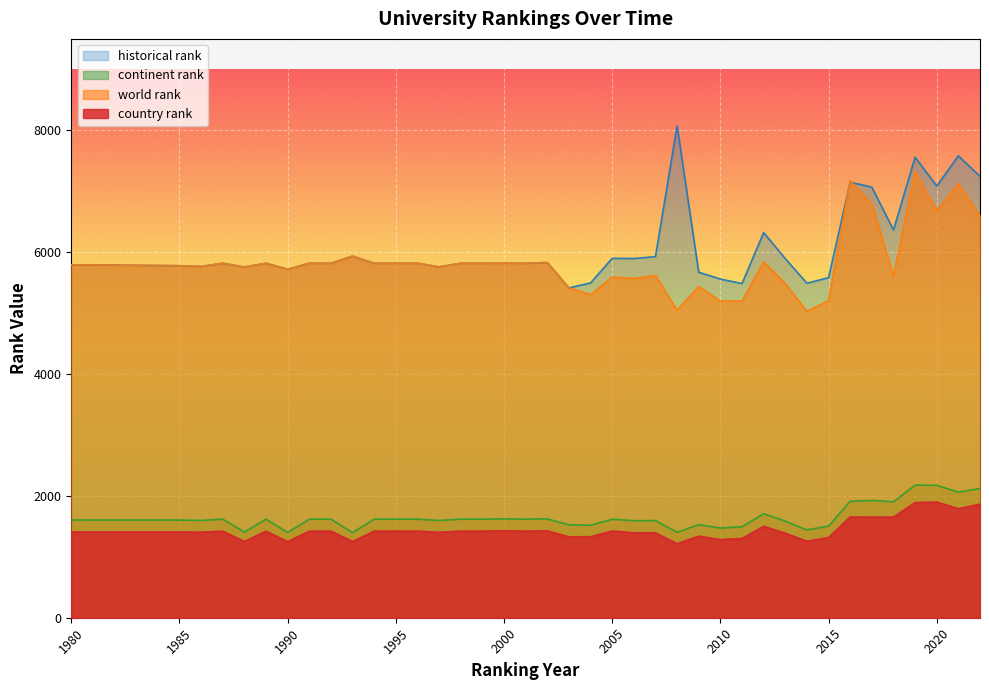

Reading left to right, list all the values displayed in this chart.

country rank: 1980=1409.0	1981=1408.0	1985=1409.0	1986=1404.0	1987=1422.0	1988=1251.0	1989=1422.0	1990=1249.0	1991=1422.0	1992=1422.0	1993=1252.0	1994=1422.0	1995=1422.0	1996=1422.0	1997=1403.0	1998=1422.0	1999=1422.0	2000=1427.0	2001=1422.0	2002=1426.0	2003=1328.0	2004=1330.0	2005=1424.0	2006=1394.0	2007=1393.0	2008=1215.0	2009=1339.0	2010=1283.0	2011=1302.0	2012=1500.0	2013=1388.0	2014=1256.0	2015=1316.0	2016=1654.0	2017=1652.0	2018=1653.0	2019=1890.0	2020=1899.0	2021=1789.0	2022=1866.0
world rank: 1980=5792.0	1981=5792.0	1985=5777.0	1986=5765.0	1987=5818.0	1988=5756.0	1989=5818.0	1990=5719.0	1991=5818.0	1992=5818.0	1993=5934.0	1994=5818.0	1995=5818.0	1996=5818.0	1997=5758.0	1998=5818.0	1999=5818.0	2000=5819.0	2001=5818.0	2002=5829.0	2003=5414.0	2004=5304.0	2005=5591.0	2006=5569.0	2007=5617.0	2008=5048.0	2009=5437.0	2010=5198.0	2011=5198.0	2012=5840.0	2013=5486.0	2014=5030.0	2015=5202.0	2016=7173.0	2017=6791.0	2018=5605.0	2019=7322.0	2020=6684.0	2021=7123.0	2022=6597.0
continent rank: 1980=1604.0	1981=1603.0	1985=1603.0	1986=1597.0	1987=1618.0	1988=1406.0	1989=1618.0	1990=1399.0	1991=1618.0	1992=1618.0	1993=1397.0	1994=1618.0	1995=1618.0	1996=1618.0	1997=1596.0	1998=1618.0	1999=1618.0	2000=1622.0	2001=1618.0	2002=1622.0	2003=1524.0	2004=1518.0	2005=1616.0	2006=1593.0	2007=1594.0	2008=1402.0	2009=1528.0	2010=1472.0	2011=1492.0	2012=1707.0	2013=1585.0	2014=1441.0	2015=1504.0	2016=1911.0	2017=1926.0	2018=1903.0	2019=2176.0	2020=2174.0	2021=2061.0	2022=2122.0
historical rank: 1980=5792.0	1981=5792.0	1985=5777.0	1986=5765.0	1987=5818.0	1988=5756.0	1989=5818.0	1990=5719.0	1991=5818.0	1992=5818.0	1993=5934.0	1994=5818.0	1995=5818.0	1996=5818.0	1997=5758.0	1998=5818.0	1999=5818.0	2000=5819.0	2001=5818.0	2002=5829.0	2003=5414.0	2004=5495.0	2005=5898.5	2006=5895.5	2007=5926.5	2008=8072.5	2009=5671.0	2010=5558.0	2011=5485.0	2012=6321.0	2013=5893.5	2014=5490.5	2015=5581.5	2016=7147.5	2017=7068.0	2018=6363.5	2019=7558.5	2020=7085.0	2021=7580.5	2022=7243.0